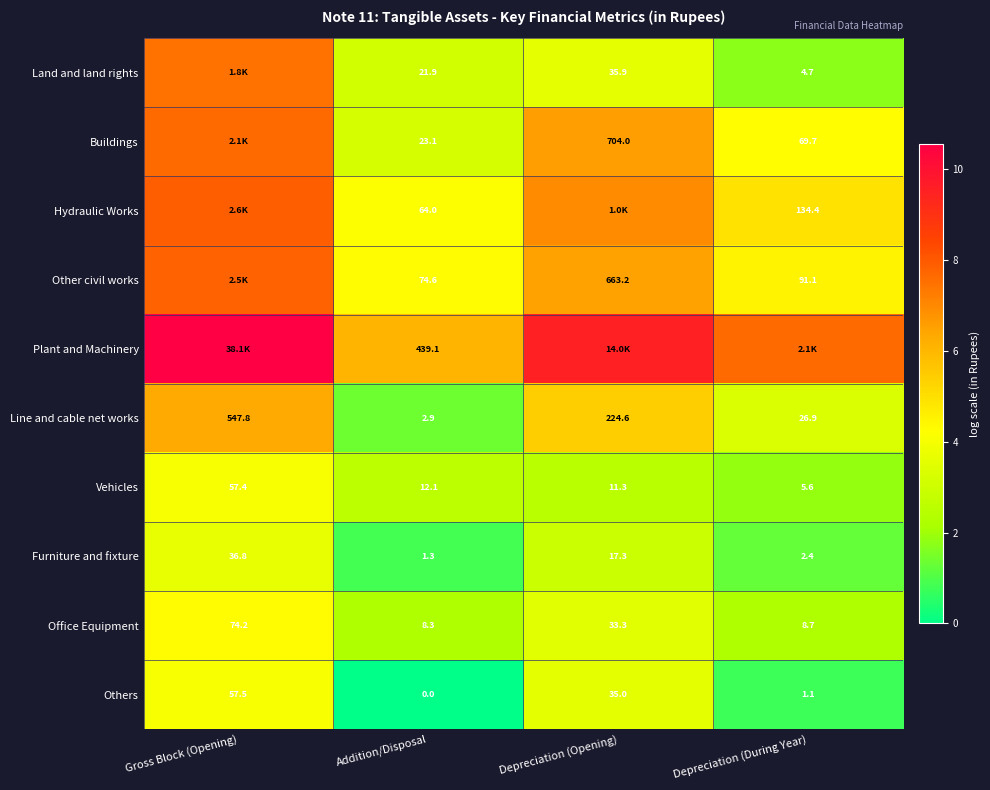

At which label does Line and cable net works first exceed 224?

Gross Block (Opening)